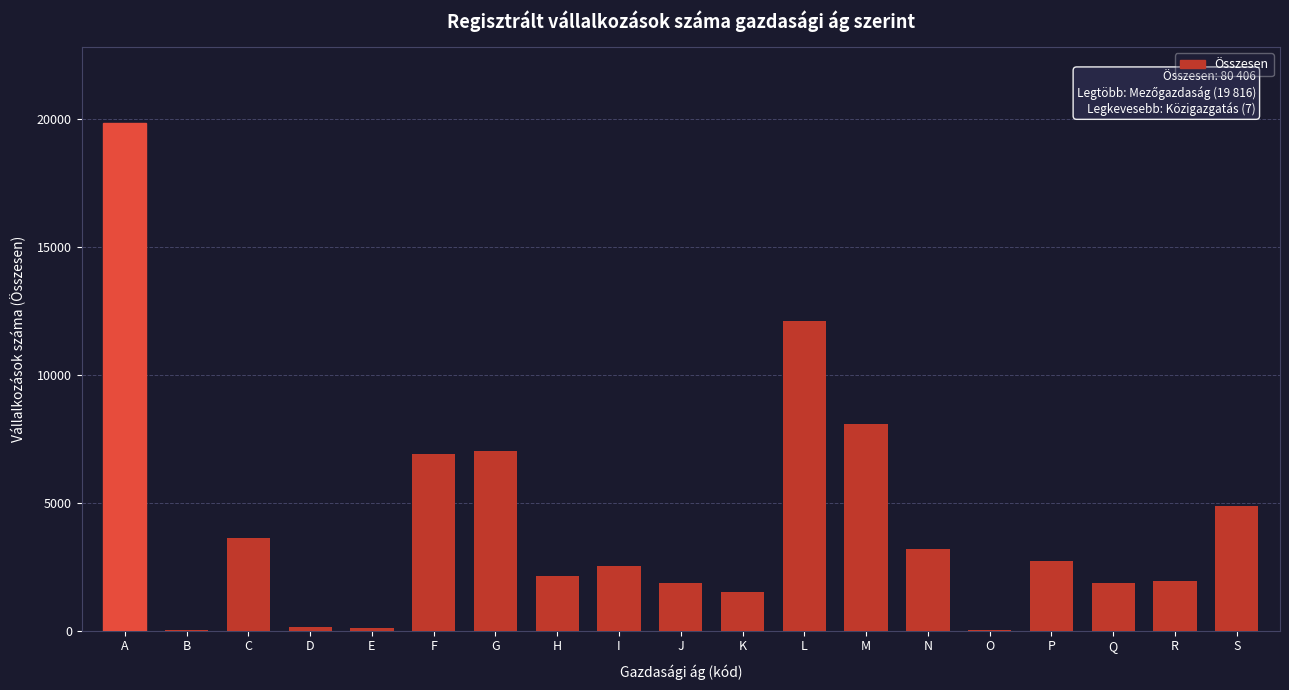

What is the maximum value shown in the chart?

19816